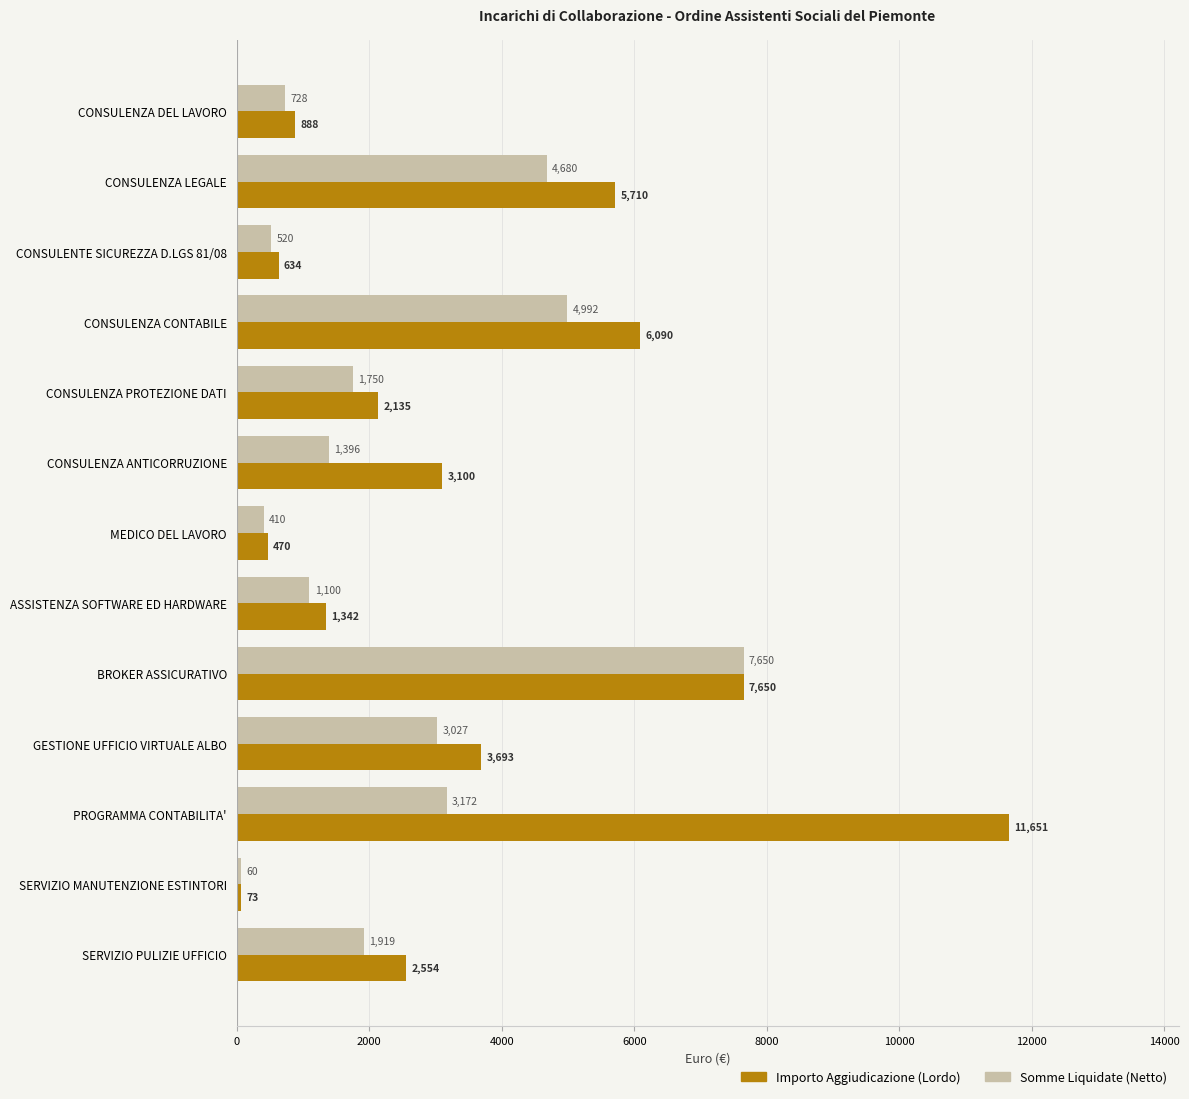

What is the difference between the maximum and minimum values in the Importo Aggiudicazione (Lordo) series?

11577.8